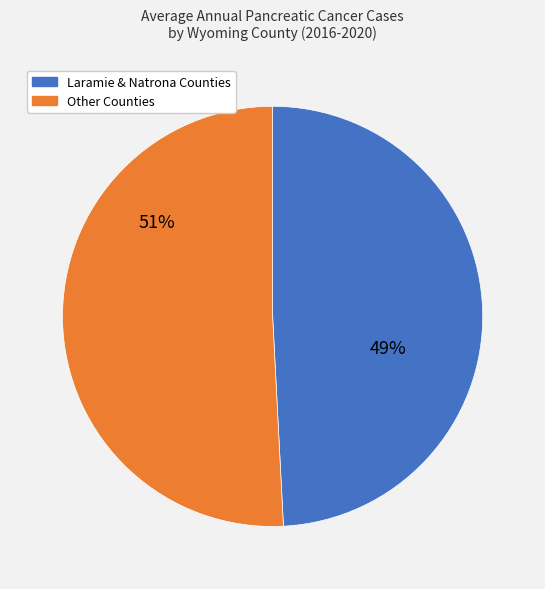

Is there any slice that represents more than half of the pie?

Yes